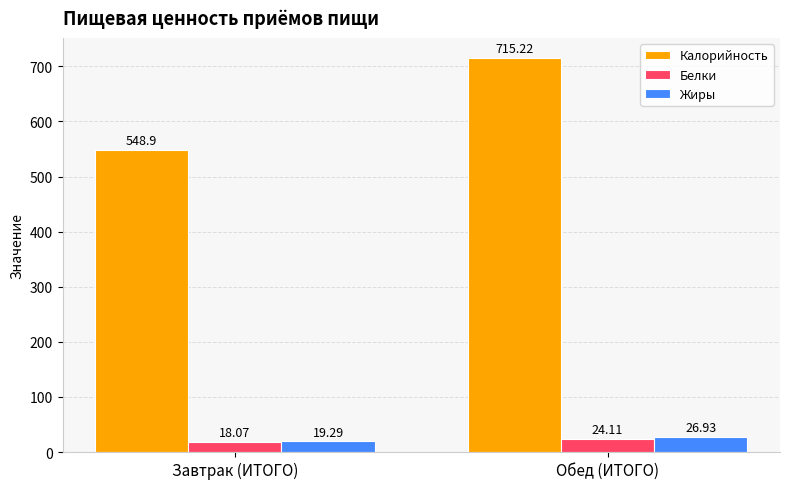

Rank the series by their maximum value, from highest to lowest.

Калорийность, Жиры, Белки